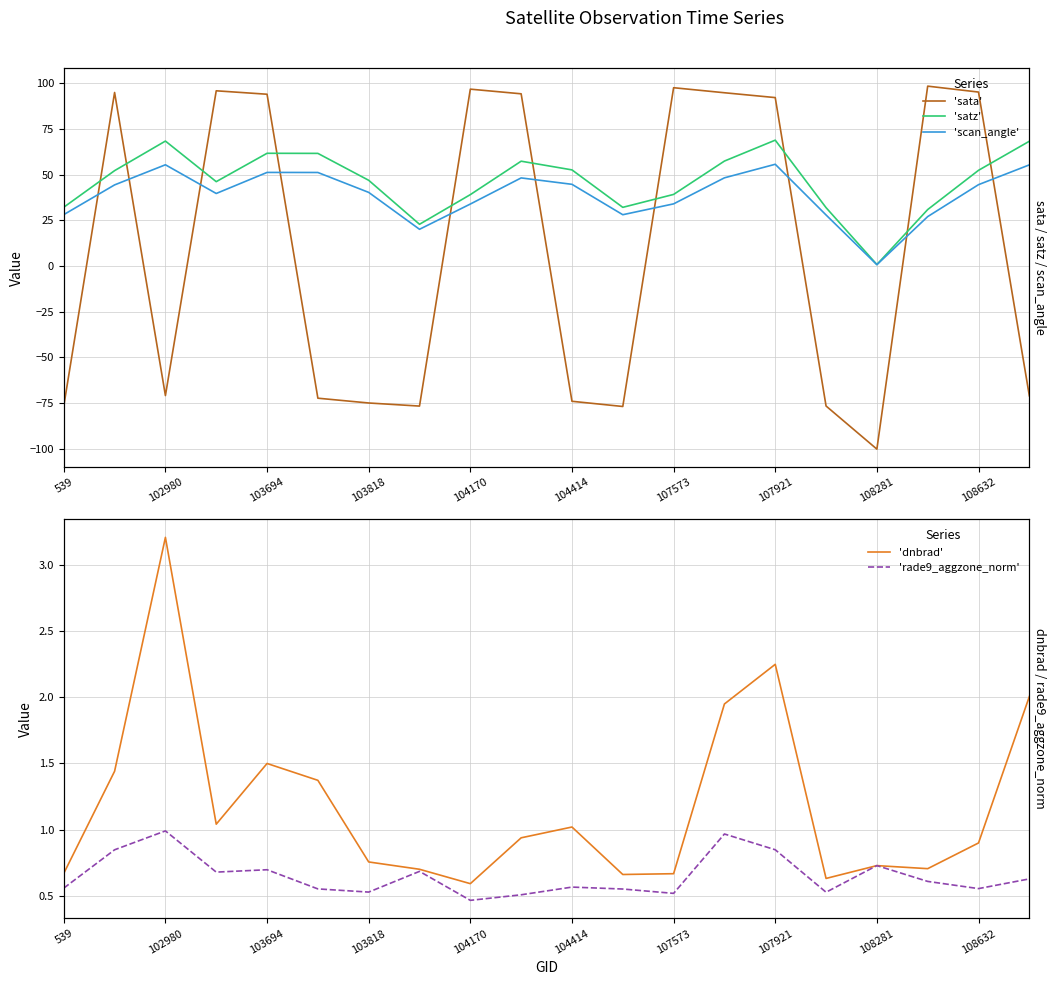

Which series has the largest total across all categories?

'satz'